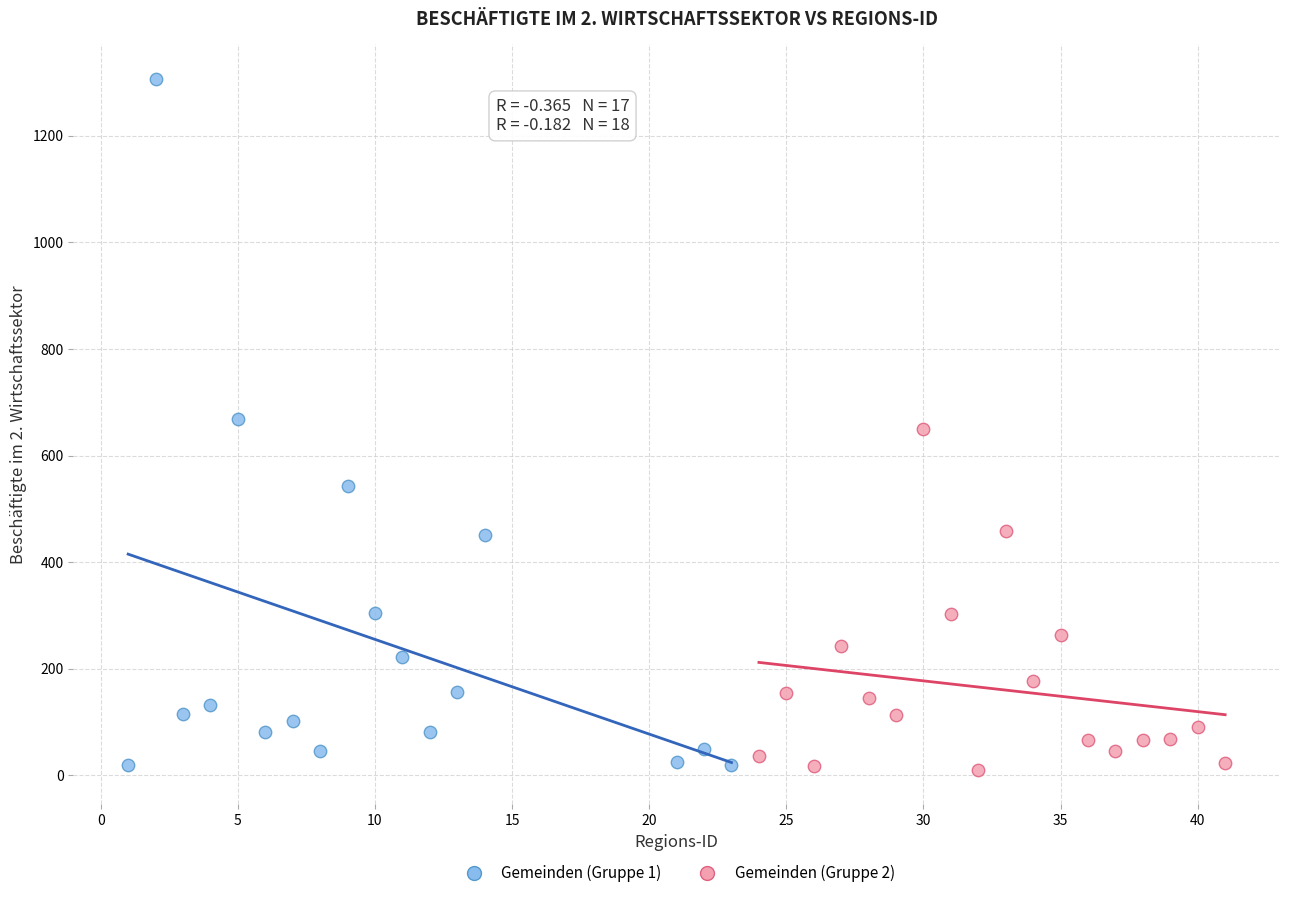

Which series has the widest spread of Y values?

Gemeinden (Gruppe 1)